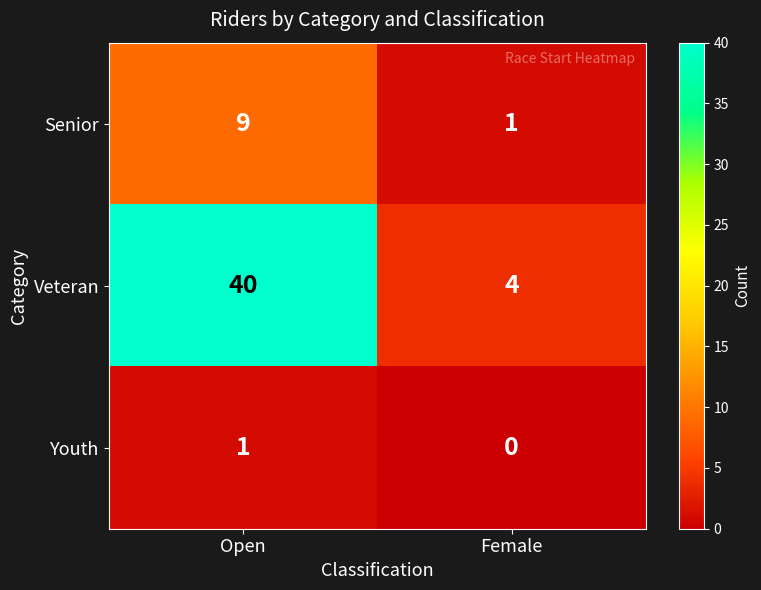

At how many categories does at least one series exceed 34?

1